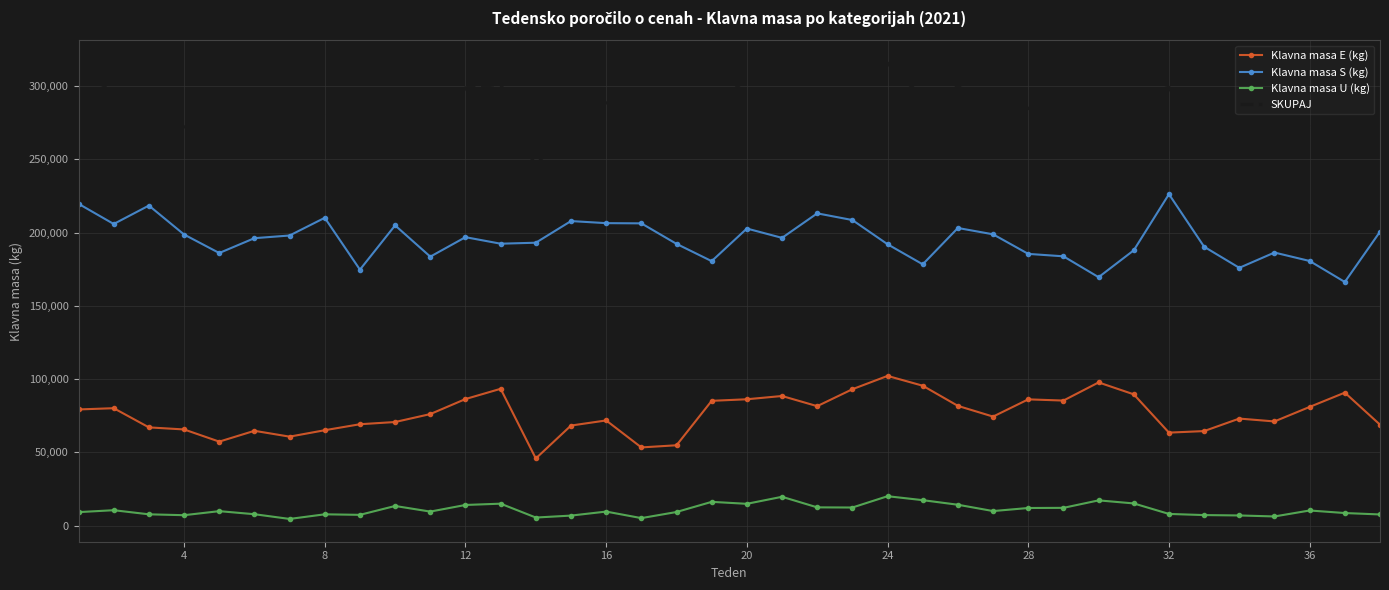

Which series has the largest total across all categories?

SKUPAJ